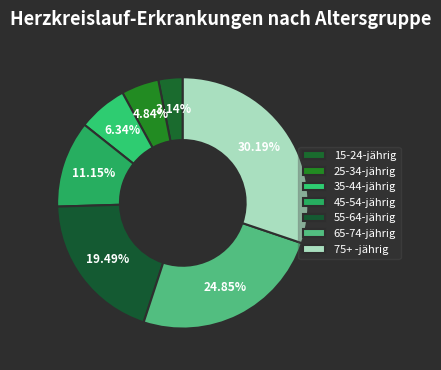

How many slices are in this pie chart?

7